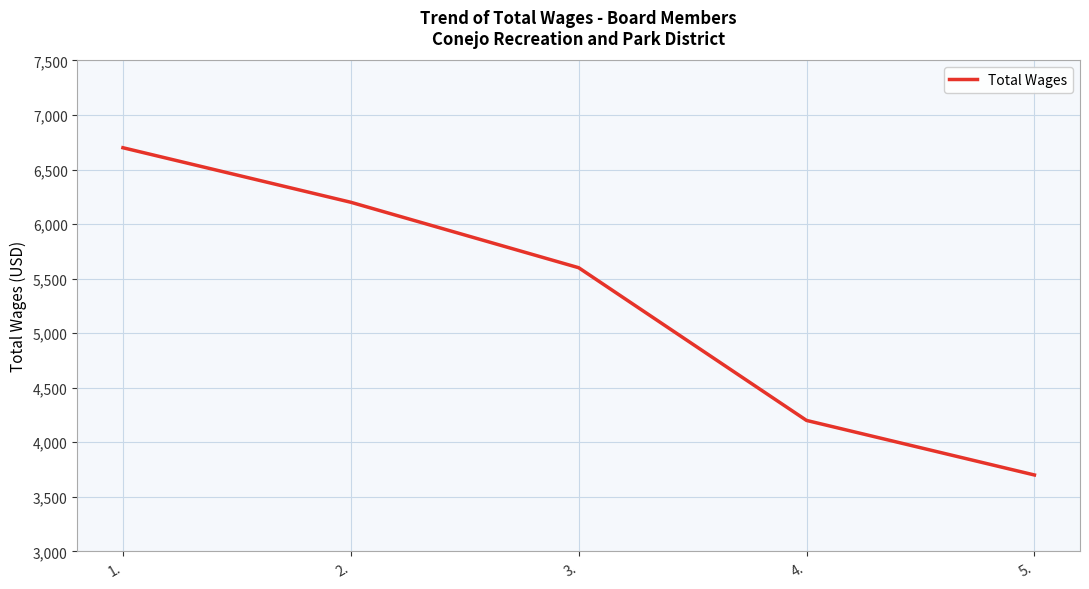

At which category does the chart reach its peak across all series?

1.